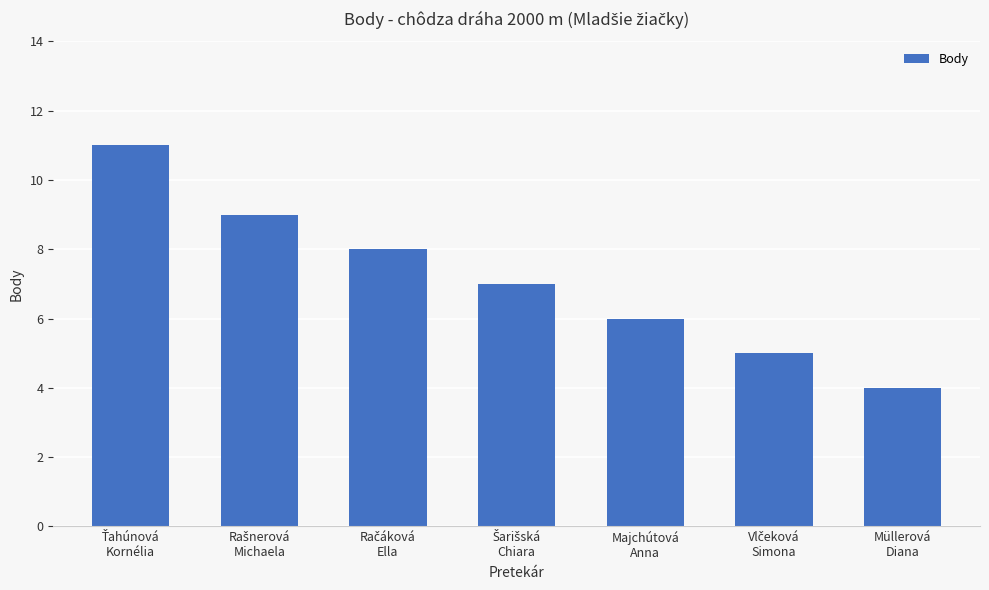

What is the difference between the second highest and second lowest values?

4